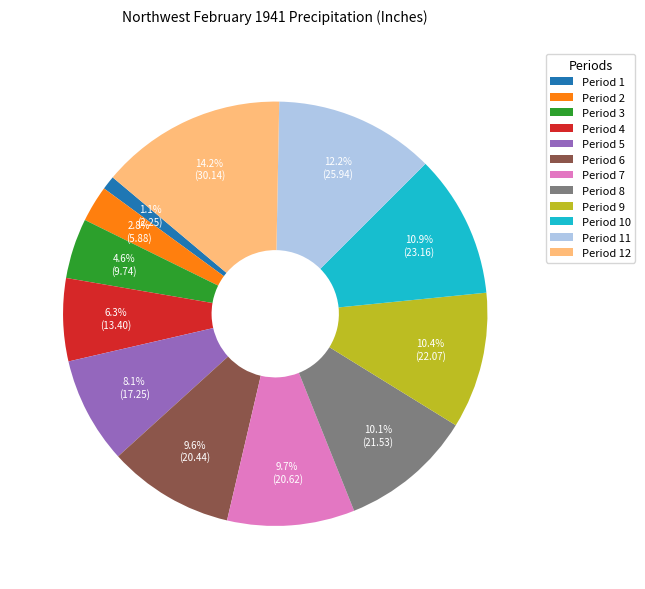

To the nearest percent, what is the difference between the Period 3 and Period 4 slice percentages?

2%